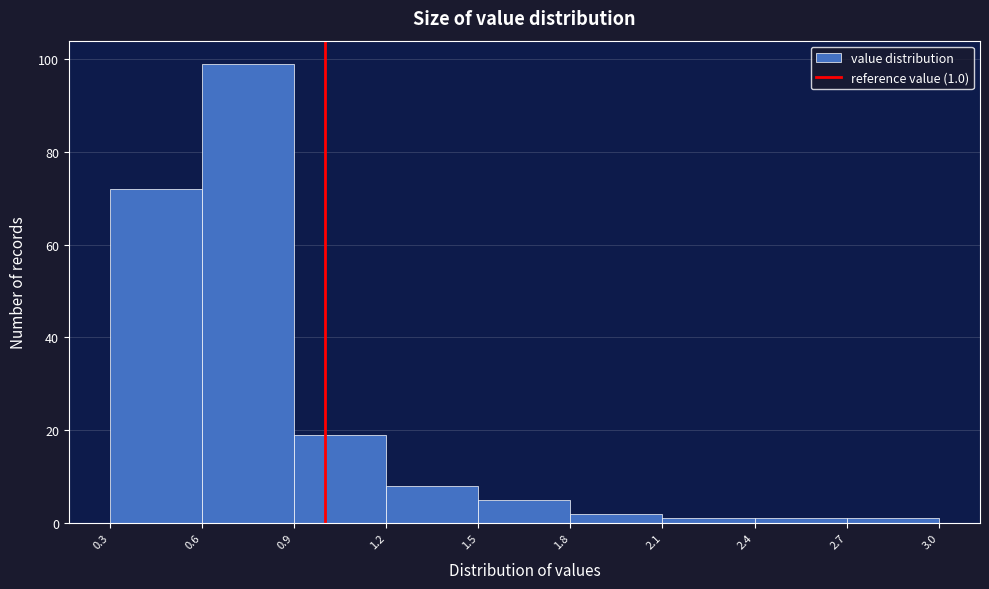

Over which range of the x-axis is the bar tallest?

0.6 to 0.9